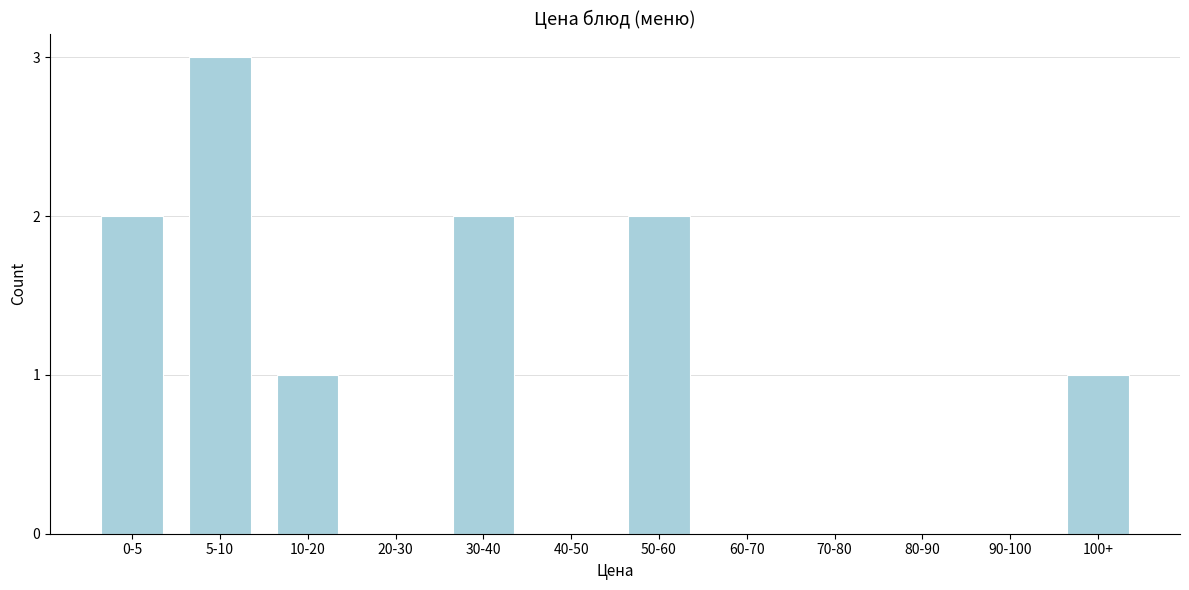

Reading left to right, transcribe all the data shown in this chart.

0-5=2	5-10=3	10-20=1	20-30=0	30-40=2	40-50=0	50-60=2	60-70=0	70-80=0	80-90=0	90-100=0	100+=1